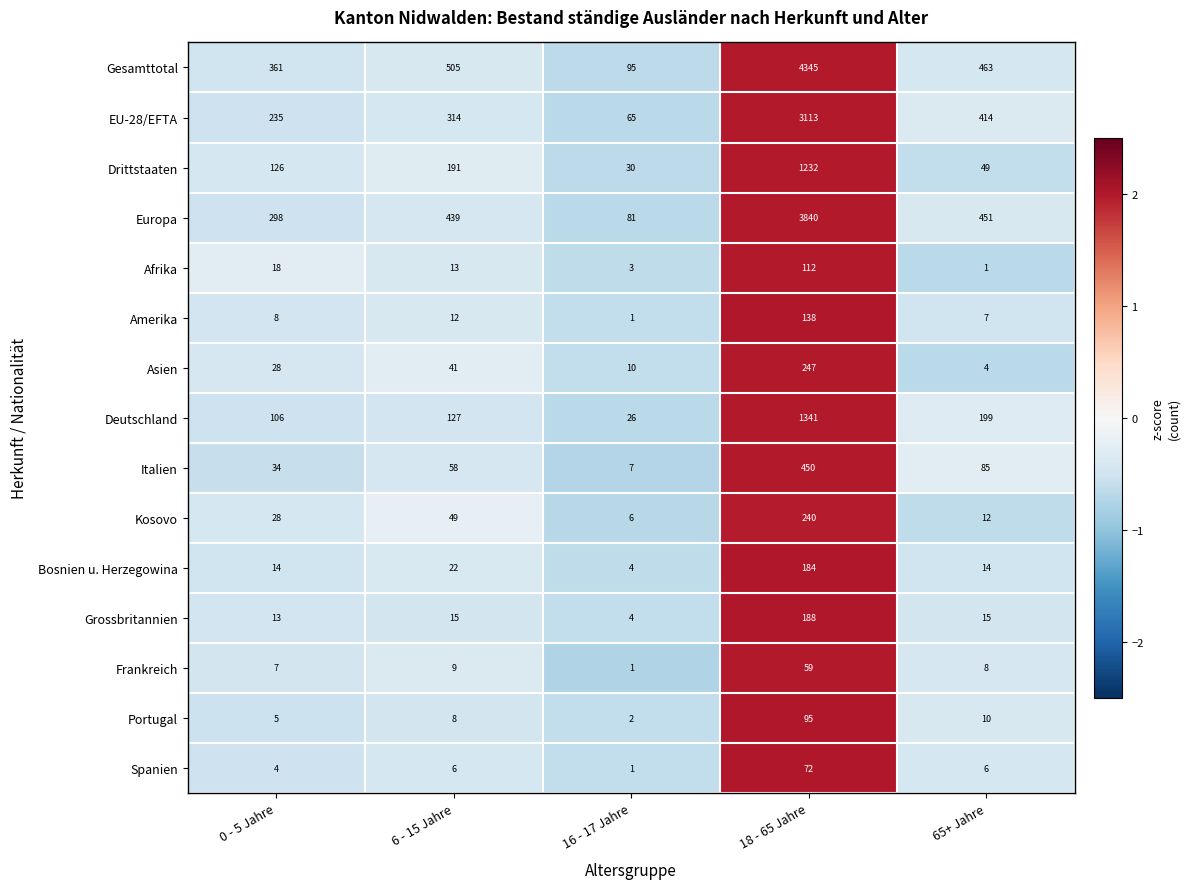

What is the total value across all series at 18 - 65 Jahre?

15656